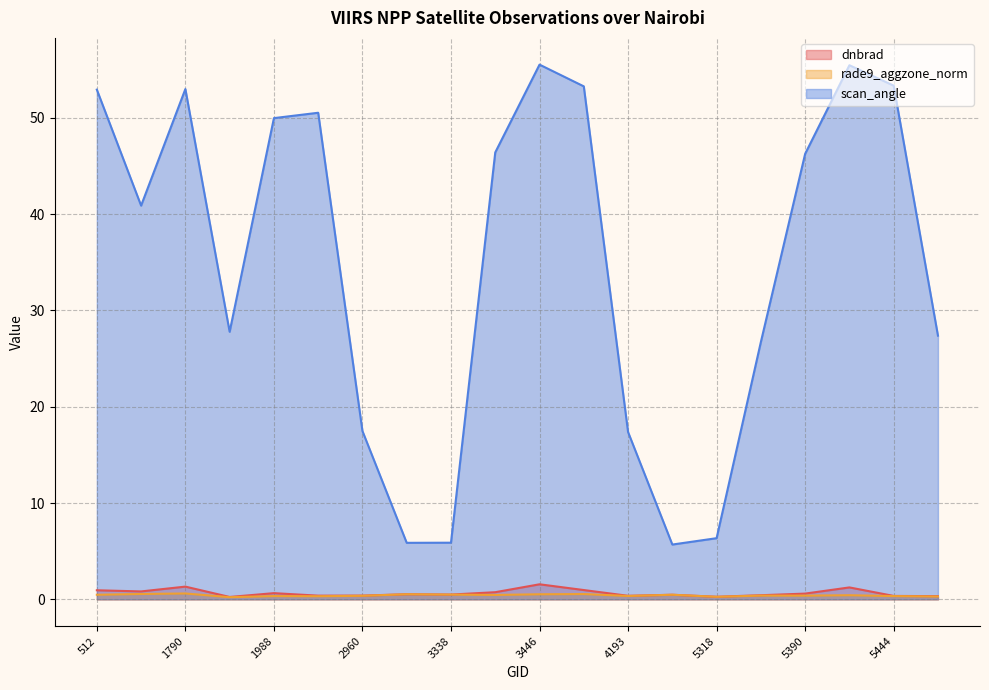

True or false: dnbrad and scan_angle cross at least once.

False